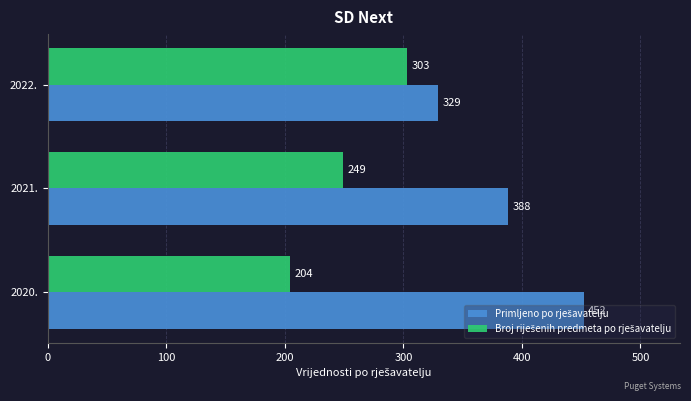

What is the total value across all series at 2022.?

632